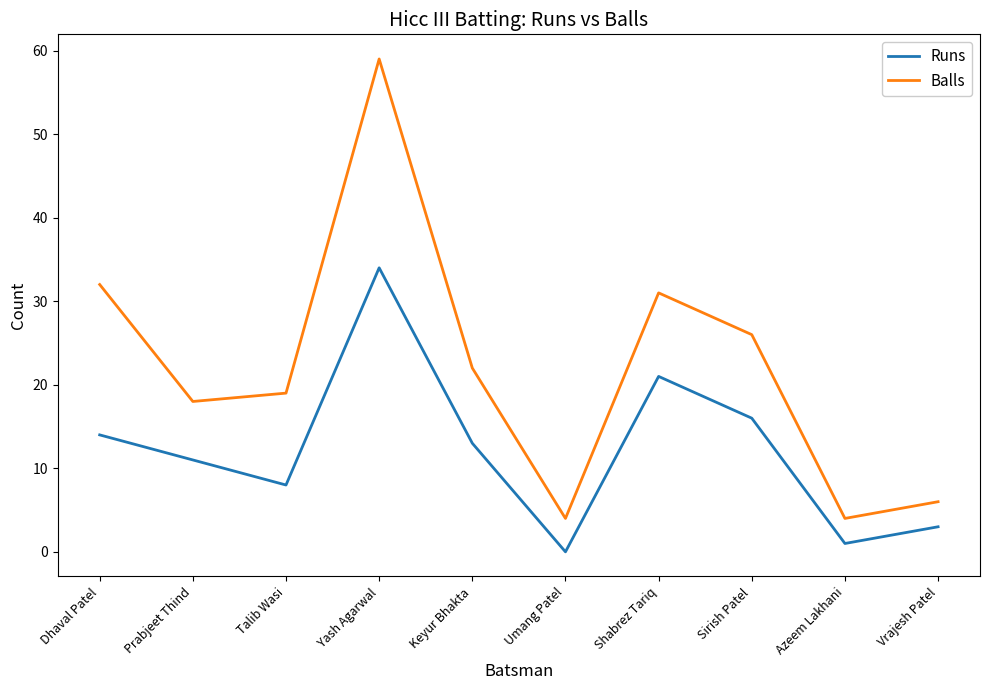

What are all the series names shown in the legend?

Runs, Balls